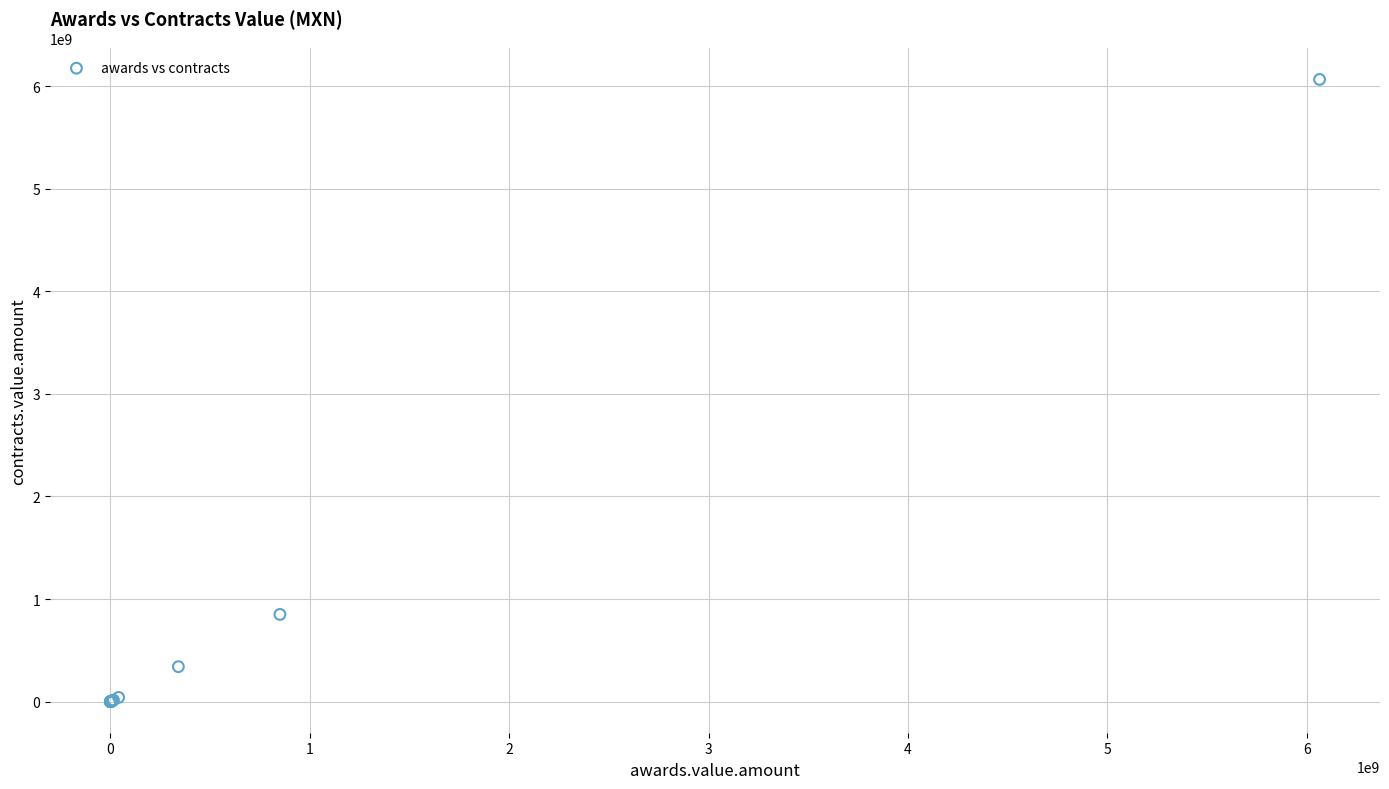

What Y value in the scatter plot is closest to 3032167453?

850000000.0